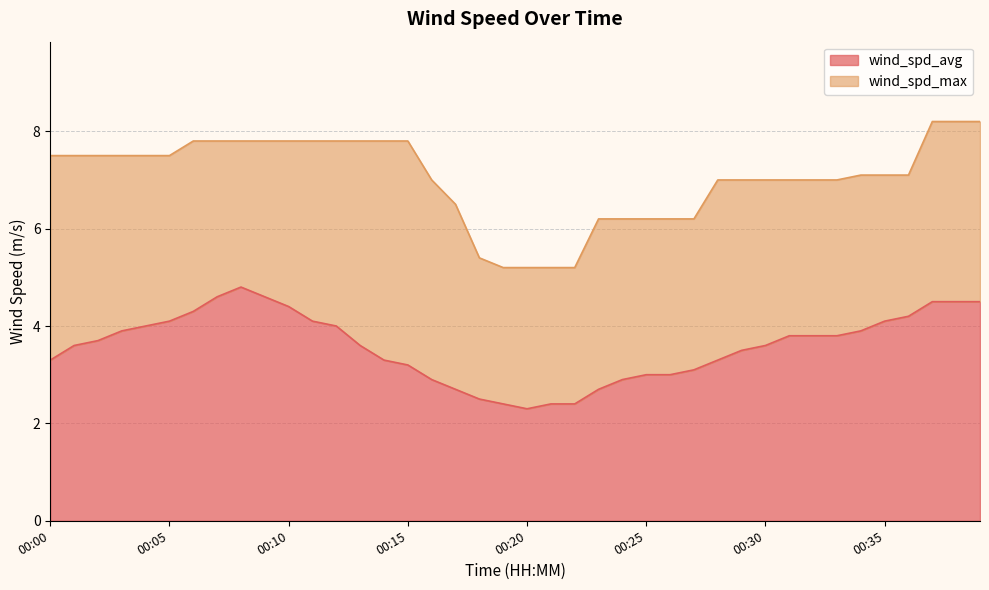

What is the difference between the second highest and second lowest values in the wind_spd_avg series?

2.2